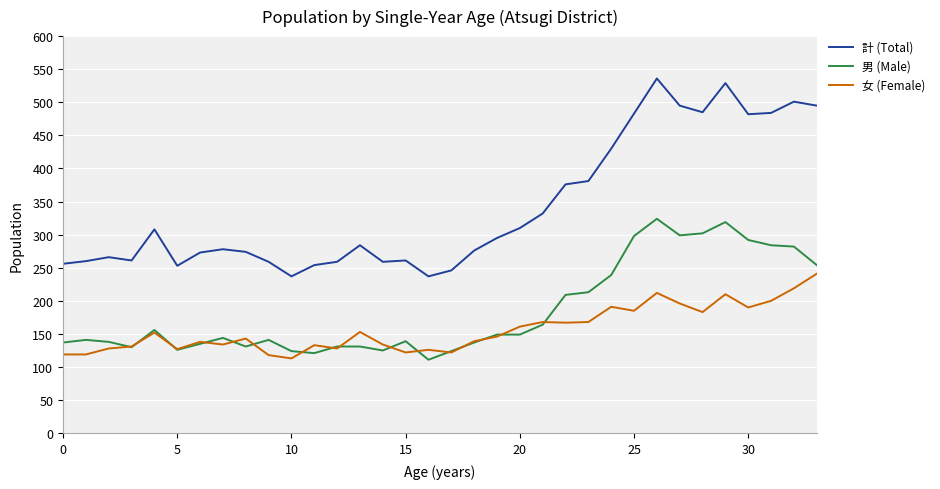

Which series has the widest spread of values?

計 (Total)